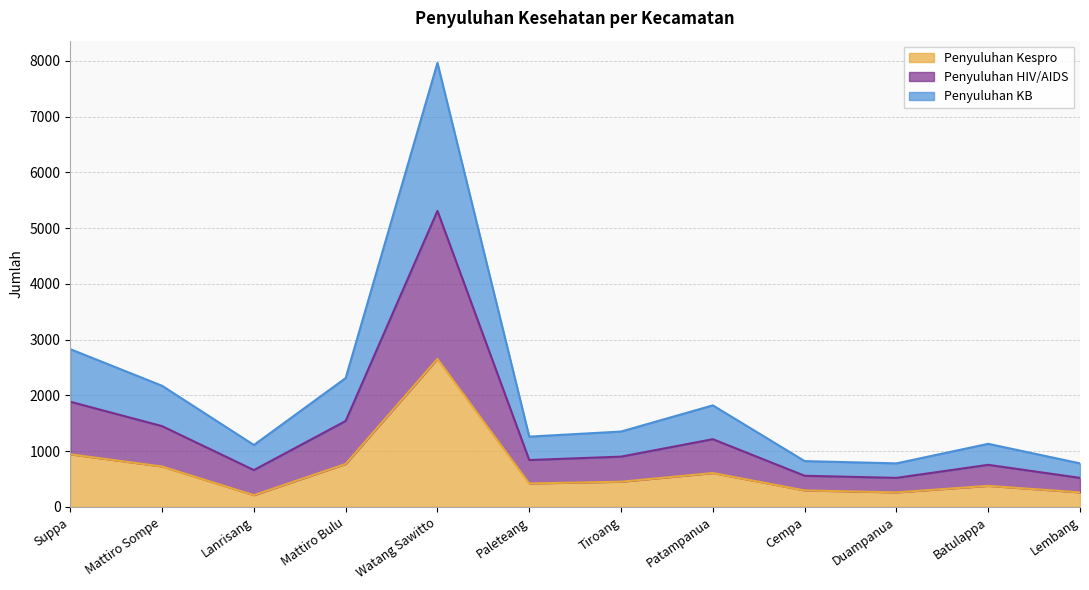

How many interior local peaks does the Penyuluhan HIV/AIDS series have?

3